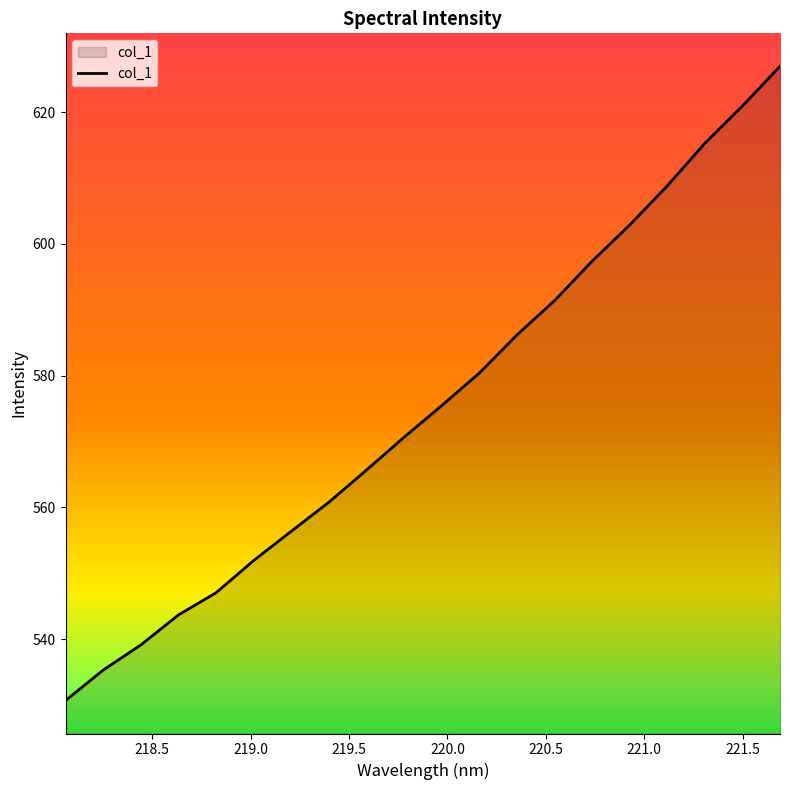

What is the difference between the maximum and minimum values?

96.3